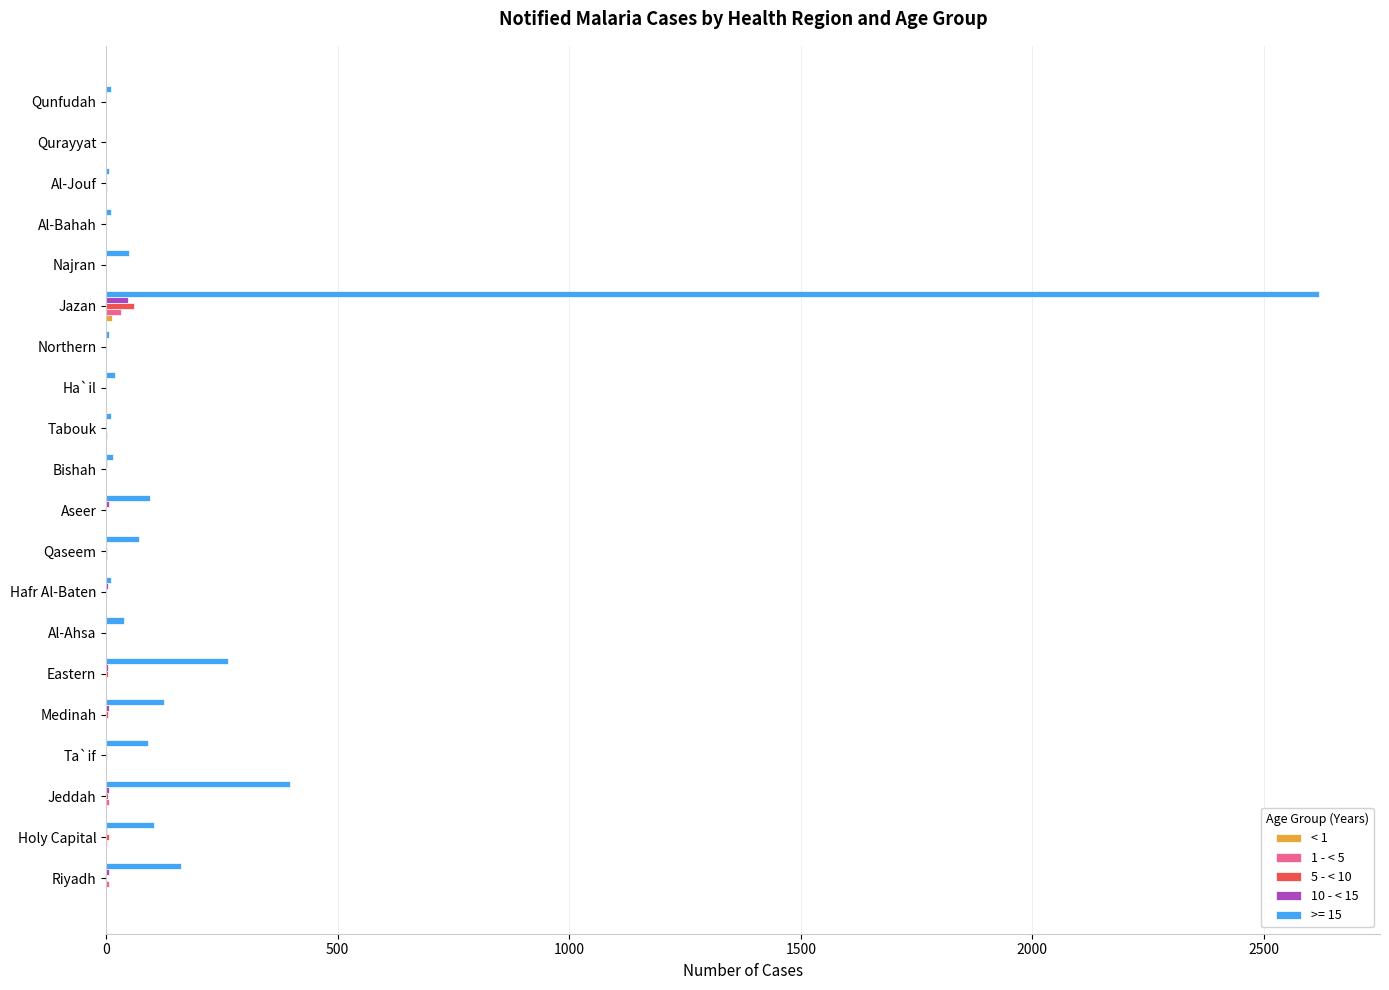

Which series has the largest total across all categories?

>= 15